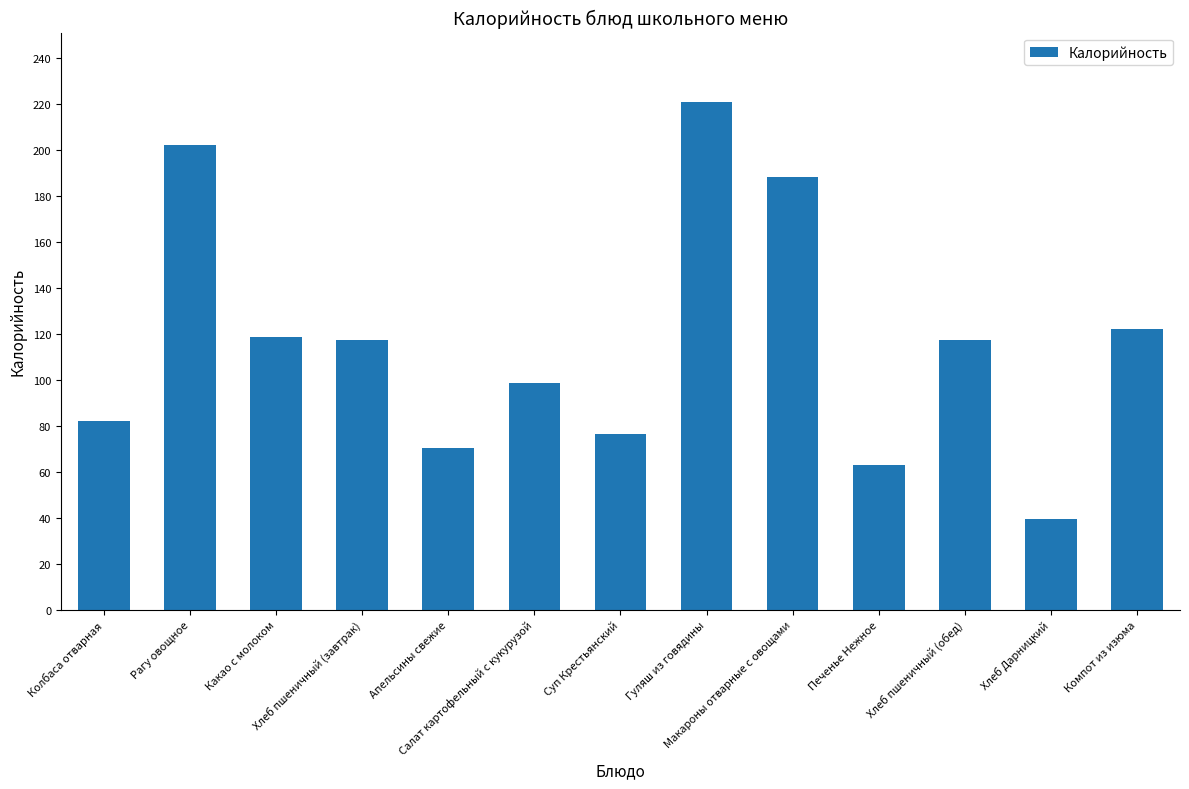

What is the difference between the maximum and minimum values?

181.4